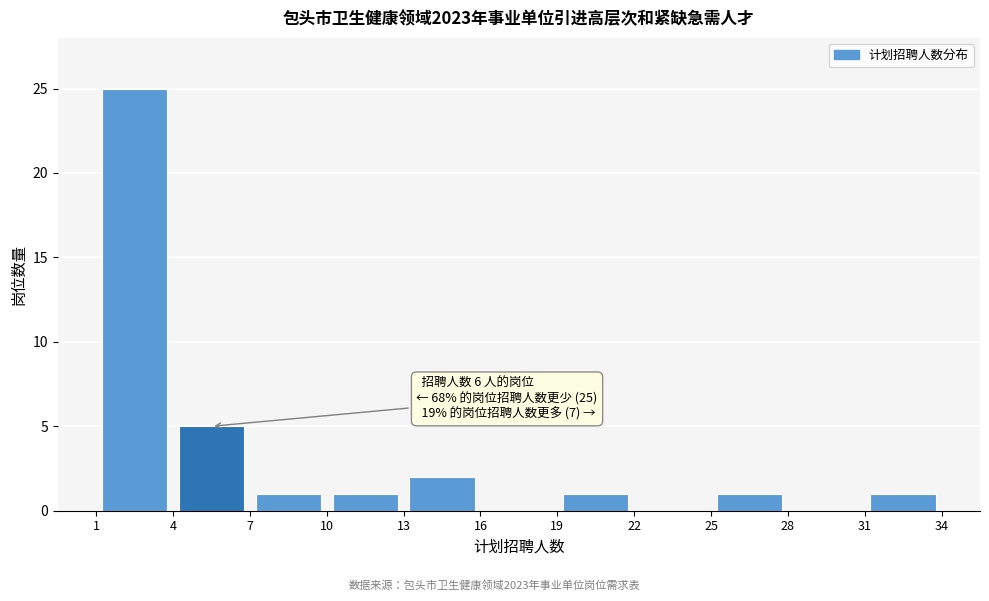

Over which range of the x-axis is the bar tallest?

1 to 4